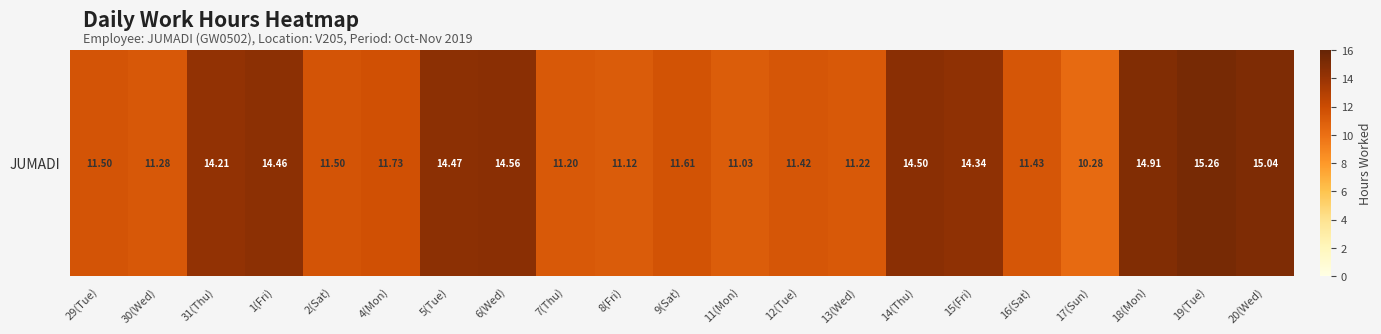

Reading left to right, transcribe all the data shown in this chart.

29(Tue)=11.5	30(Wed)=11.3	31(Thu)=14.2	1(Fri)=14.5	2(Sat)=11.5	4(Mon)=11.7	5(Tue)=14.5	6(Wed)=14.6	7(Thu)=11.2	8(Fri)=11.1	9(Sat)=11.6	11(Mon)=11.0	12(Tue)=11.4	13(Wed)=11.2	14(Thu)=14.5	15(Fri)=14.3	16(Sat)=11.4	17(Sun)=10.3	18(Mon)=14.9	19(Tue)=15.3	20(Wed)=15.0